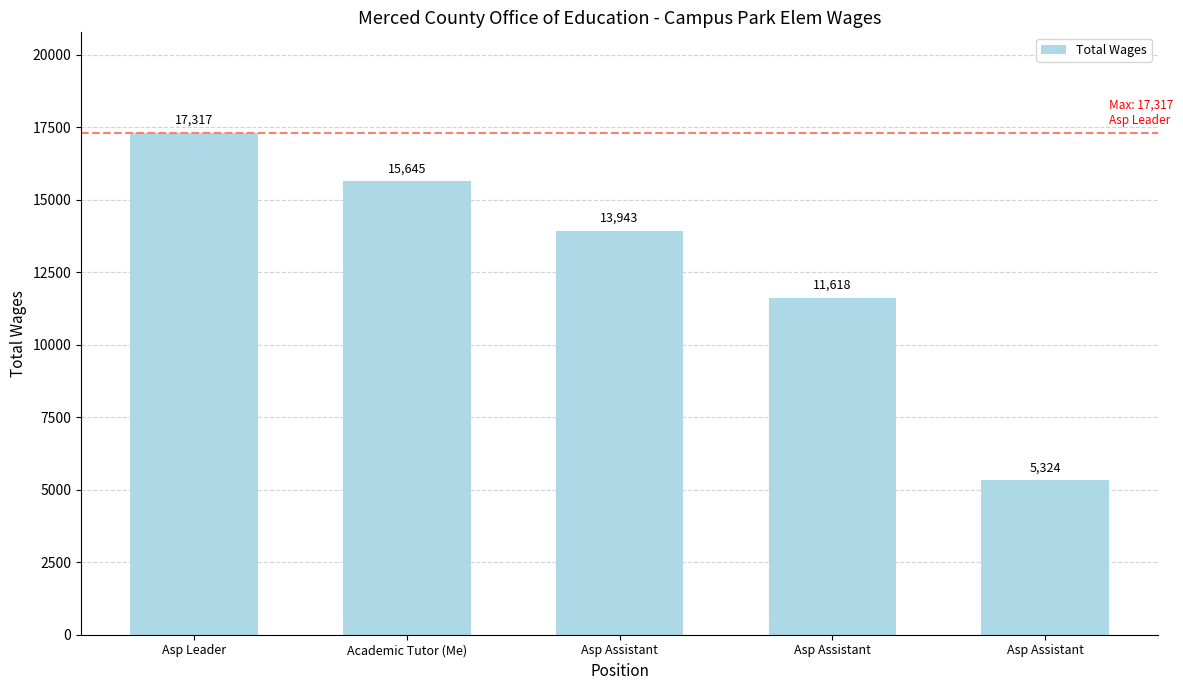

List the labels in order of value, largest first.

Asp Leader, Academic Tutor (Me), Asp Assistant, Asp Assistant, Asp Assistant